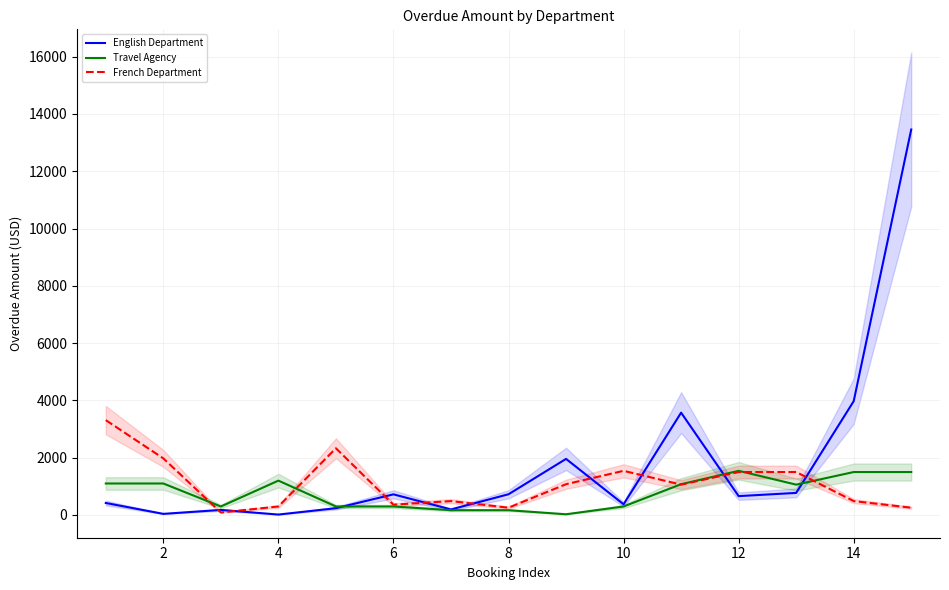

What is the difference between the maximum and minimum values in the English Department series?

13448